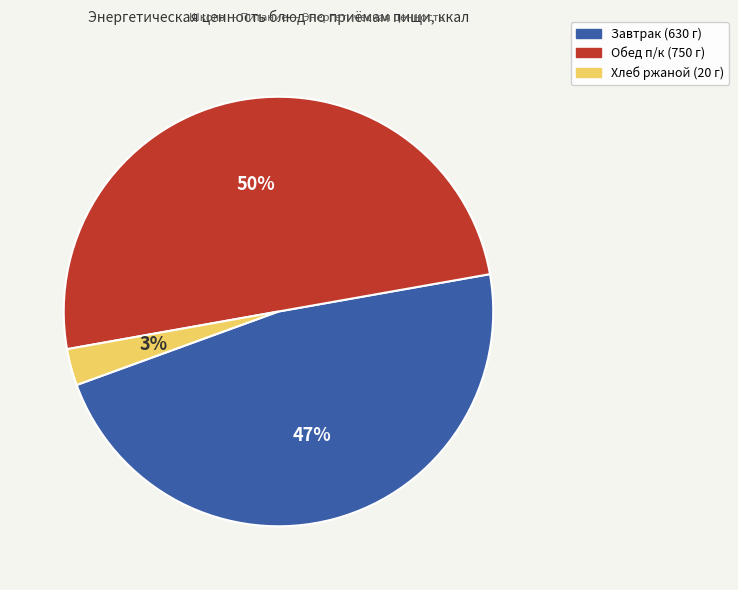

What percentage is the Завтрак (630 г) slice, to the nearest percent?

47%